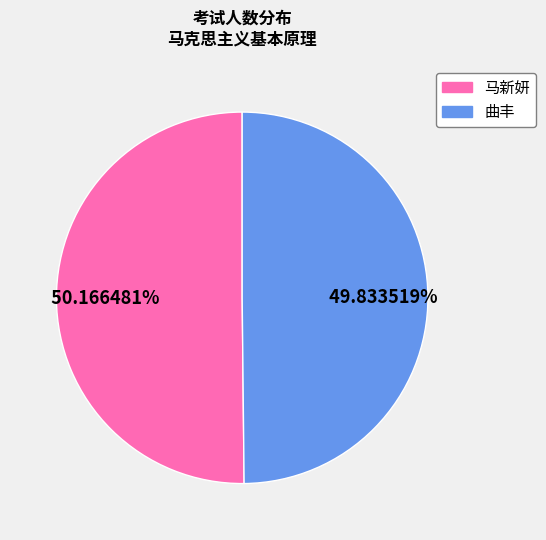

How many segments does this pie chart have?

2